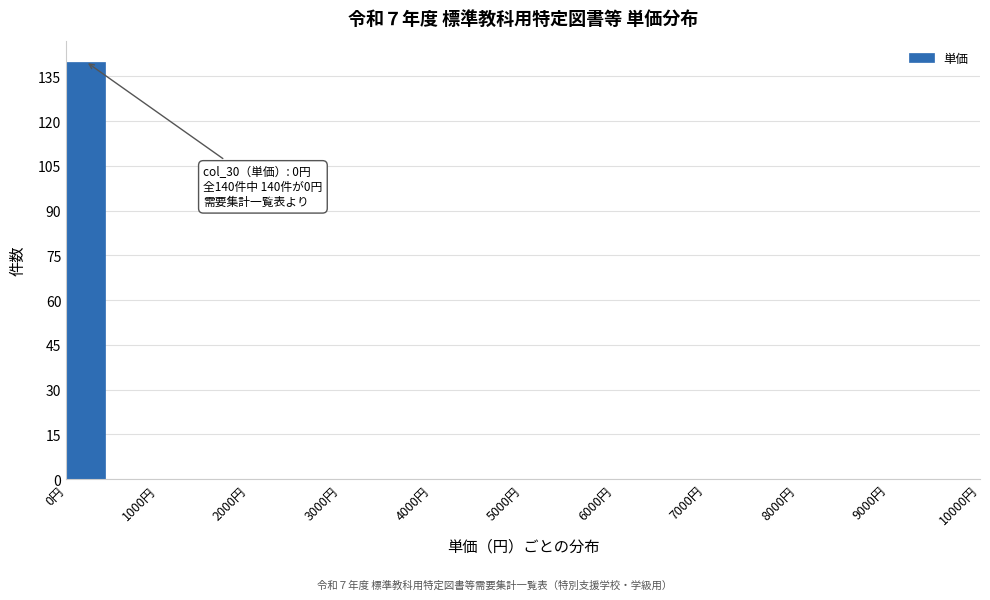

Which range on the x-axis has the tallest bar?

0 to 500